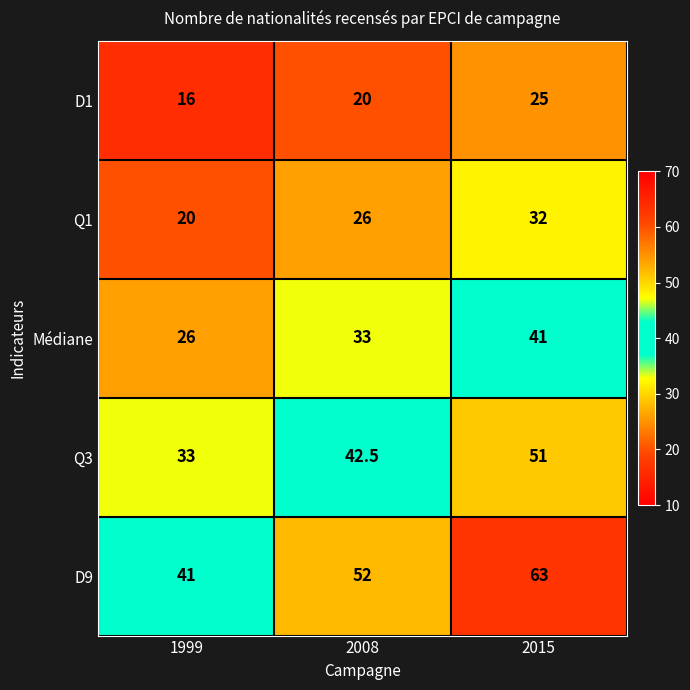

At which label is Q3 closest to 42?

2008